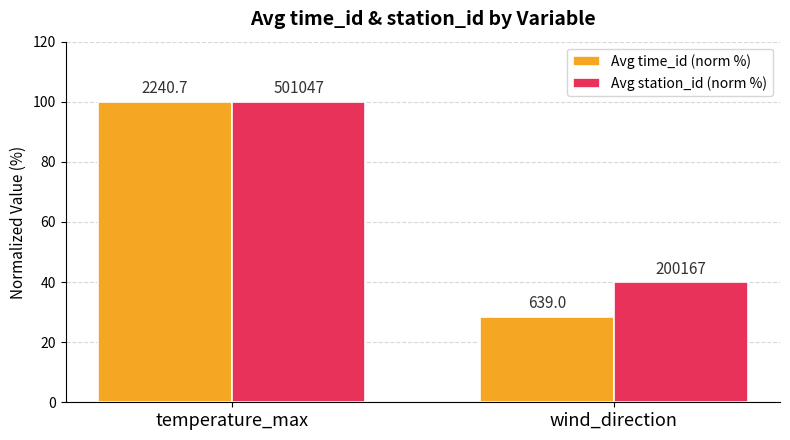

Rank the series by their average value, from lowest to highest.

Avg time_id (norm %), Avg station_id (norm %)